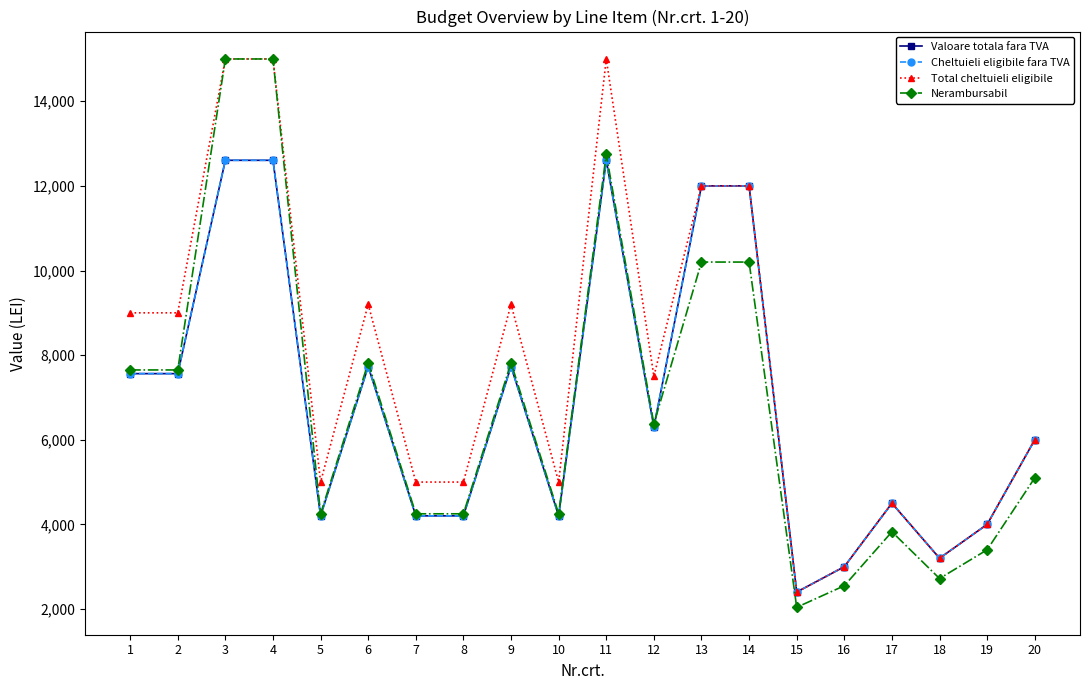

True or false: Valoare totala fara TVA and Total cheltuieli eligibile intersect in this chart.

False